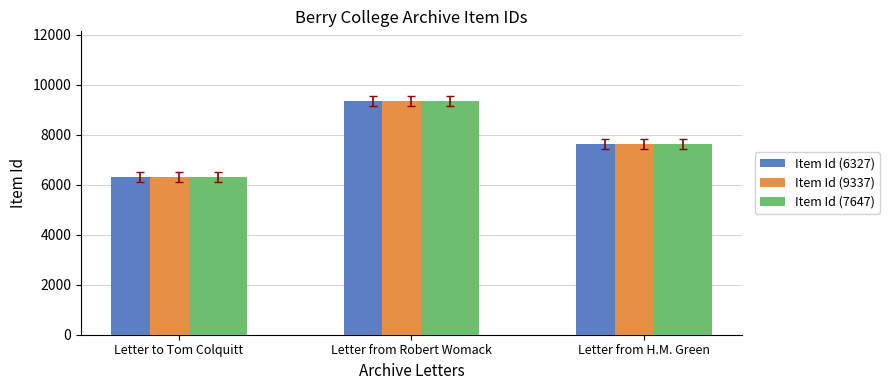

How many groups of bars are there?

3